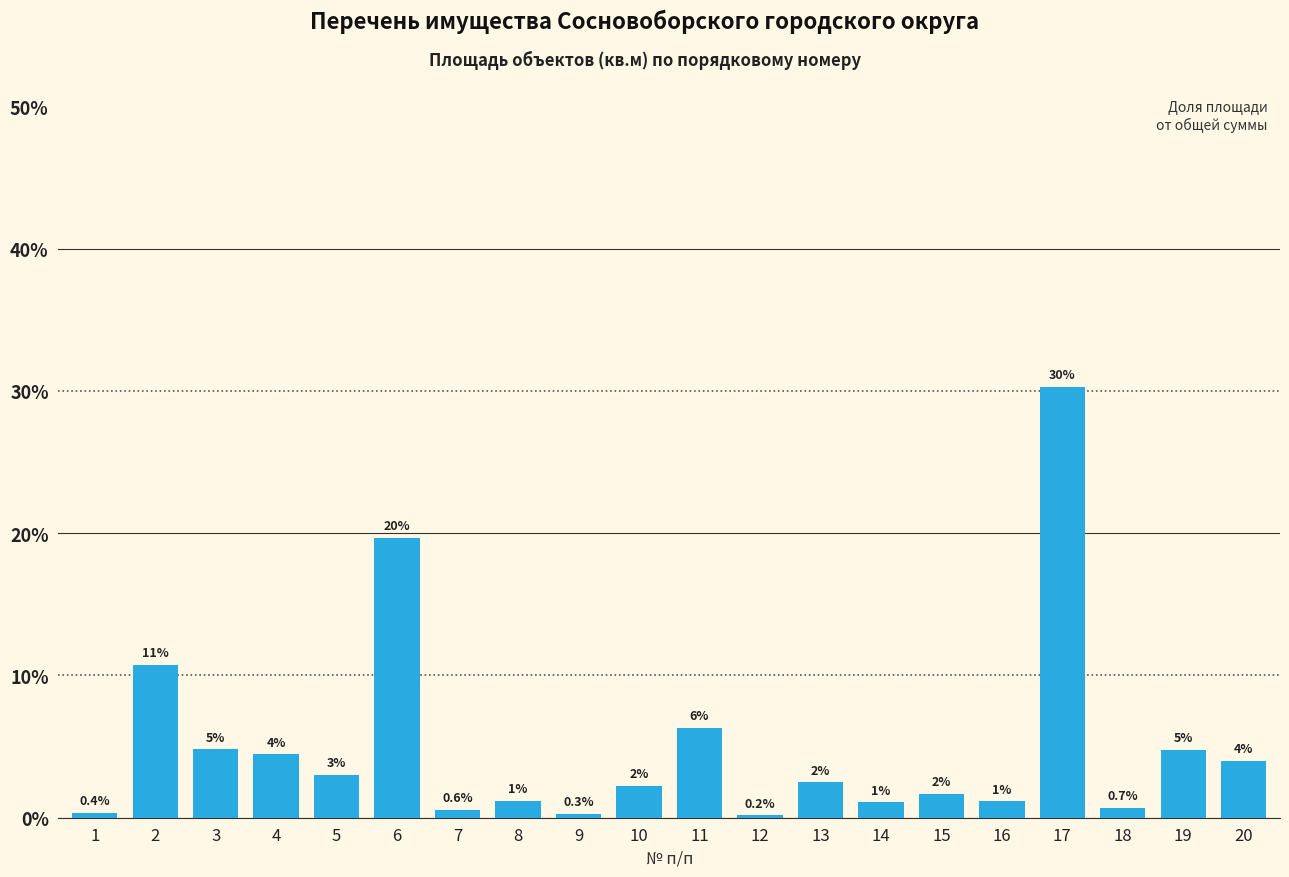

The value at 8 is 1.2. True or false?

True